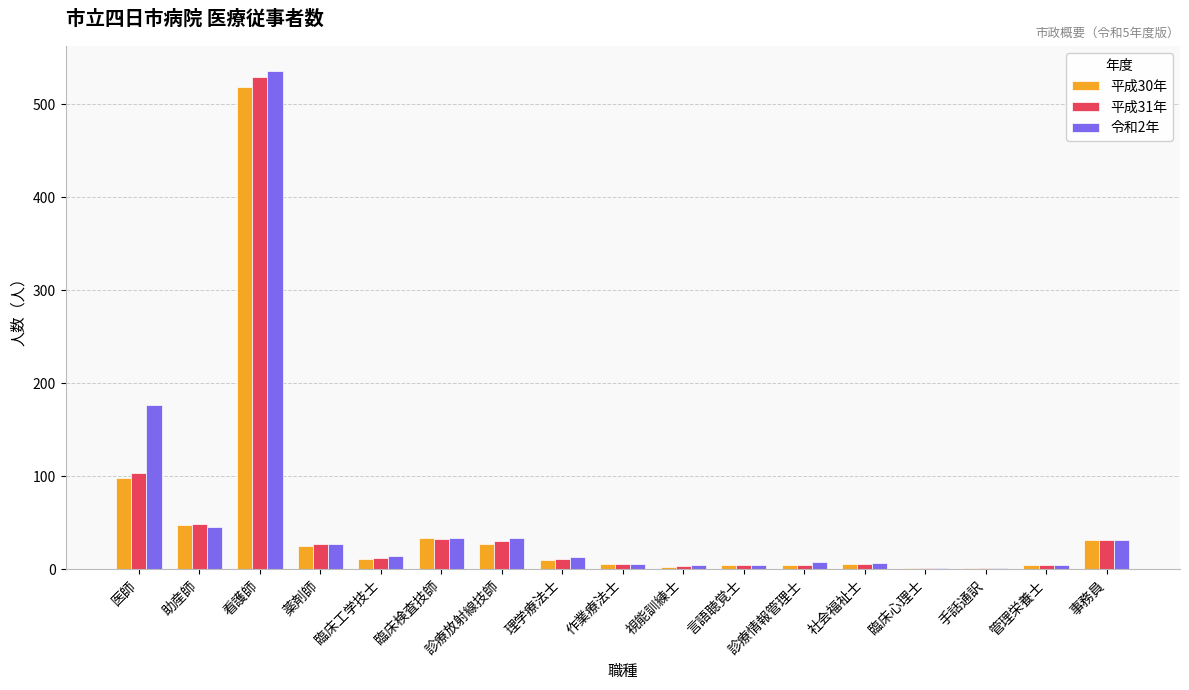

At which category is the sum across all series the highest?

看護師